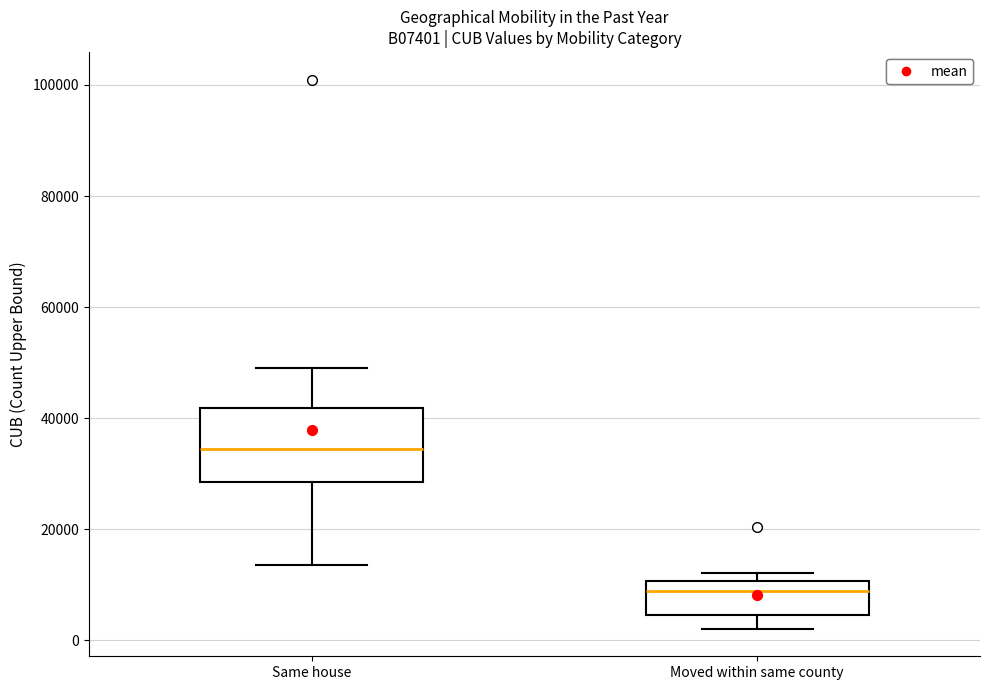

Reading left to right, transcribe this box plot: for each box, give where its median line is, the range the box spans, and where its two whiskers end, as read against the y-axis. The values are not printed on the chart, so give them approximately, as read against the axis.

Same house: median 34000, box 28000 to 42000, whiskers 14000 to 50000
Moved within same county: median 8000, box 4000 to 10000, whiskers 2000 to 12000